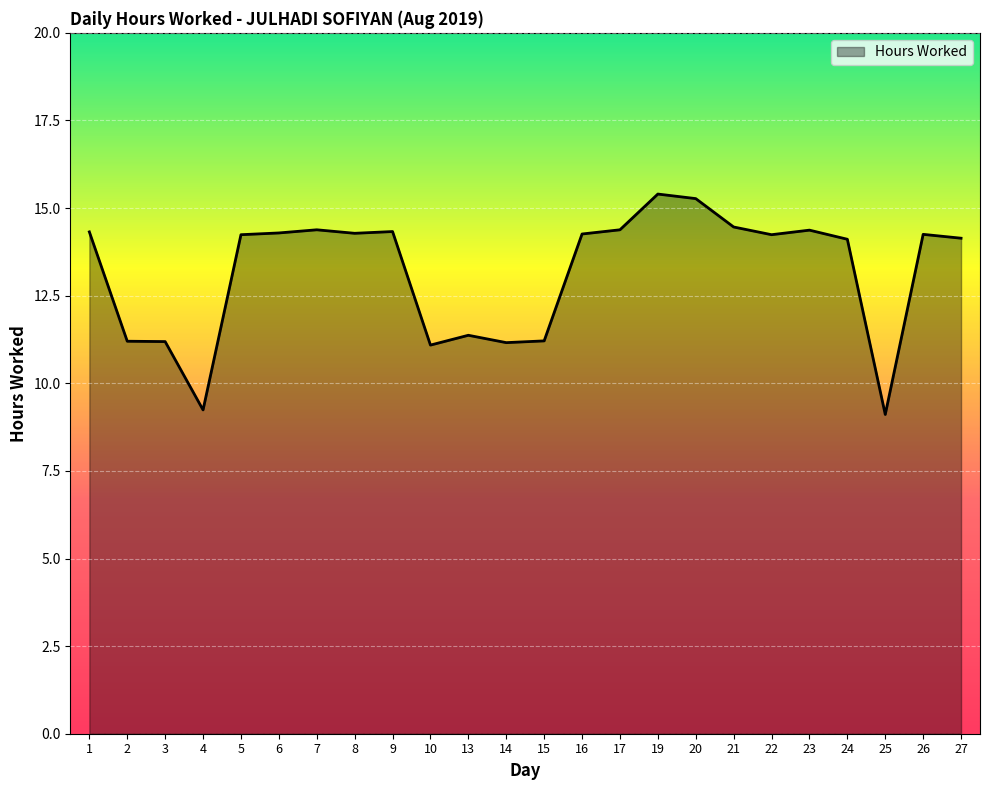

How many lines are shown in the chart?

1